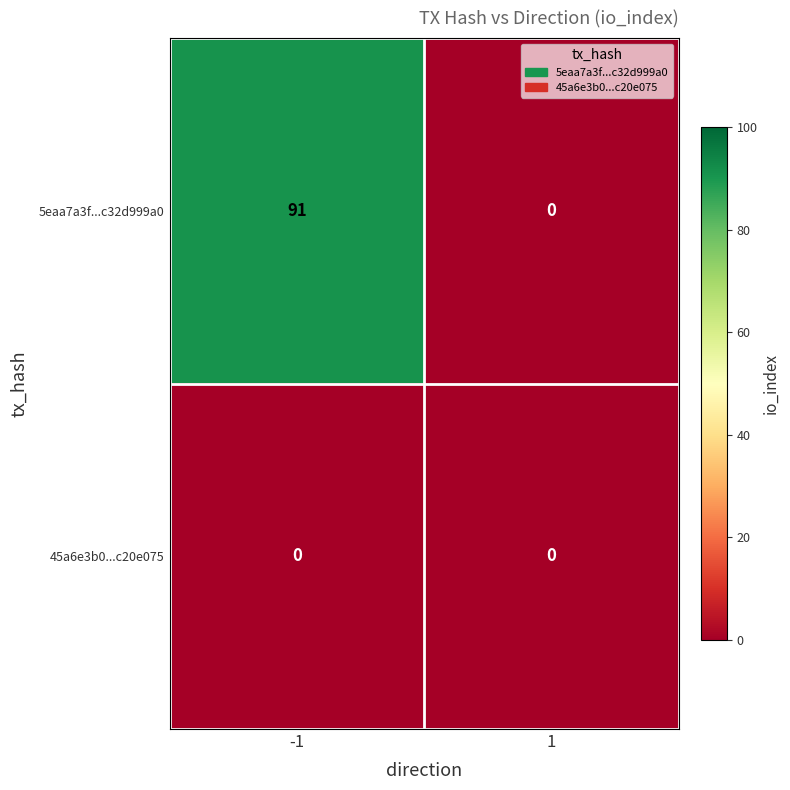

True or false: 5eaa7a3f...c32d999a0 has a value of 21 at -1.

False